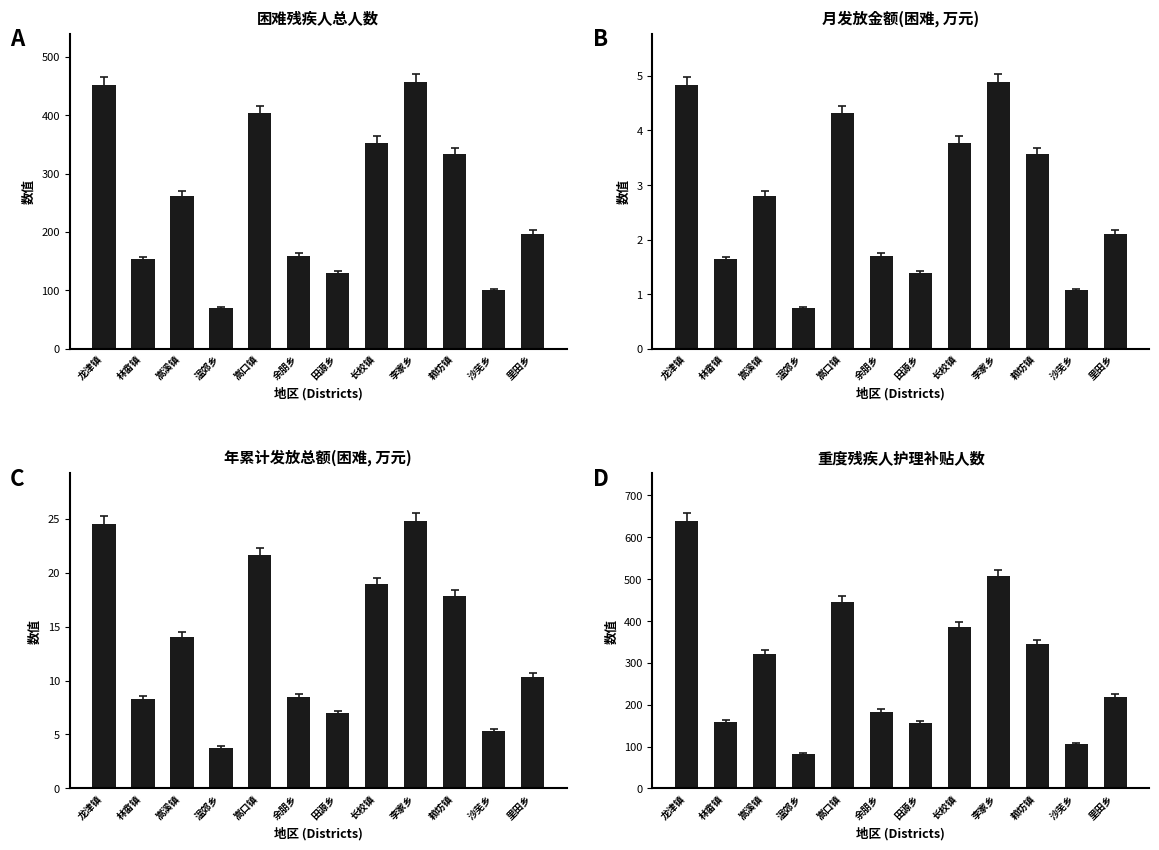

At 李家乡, list the series in order from smallest to largest.

月发放金额(困难), 年累计发放总额(困难), 困难残疾人总人数, 重度残疾人护理补贴人数